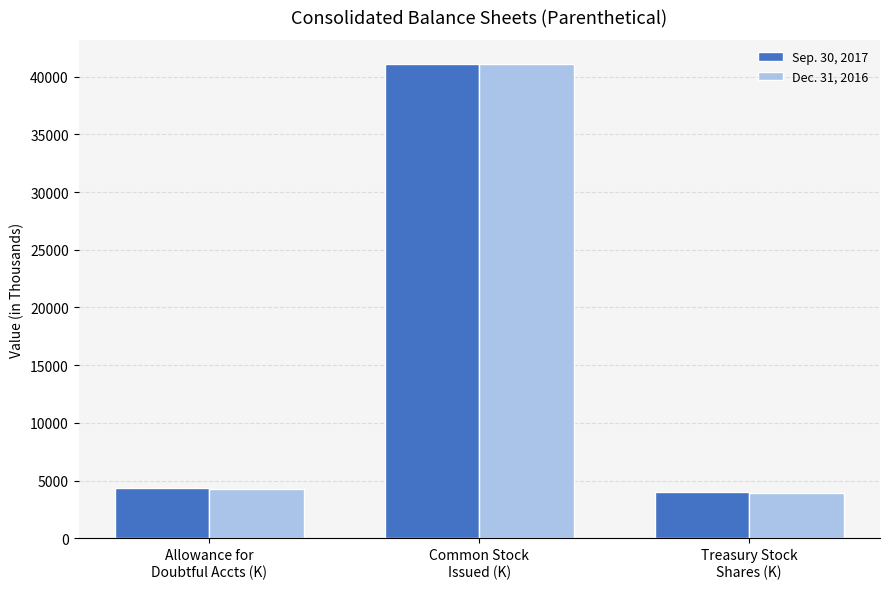

The value of Sep. 30, 2017 at Allowance for
Doubtful Accts (K) is 4328.0. True or false?

True